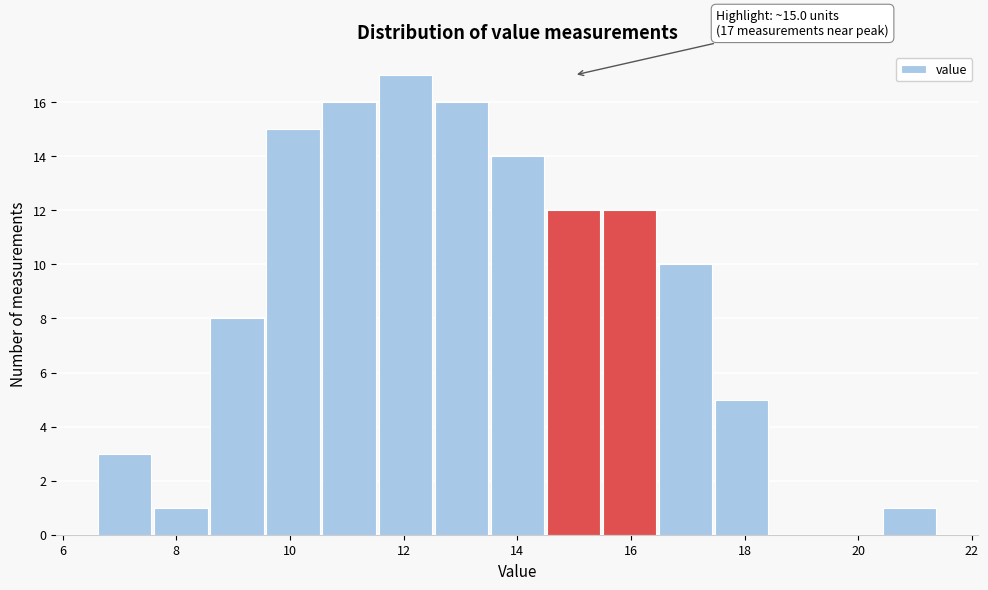

Over which range of the x-axis is the bar tallest?

11.6 to 12.6